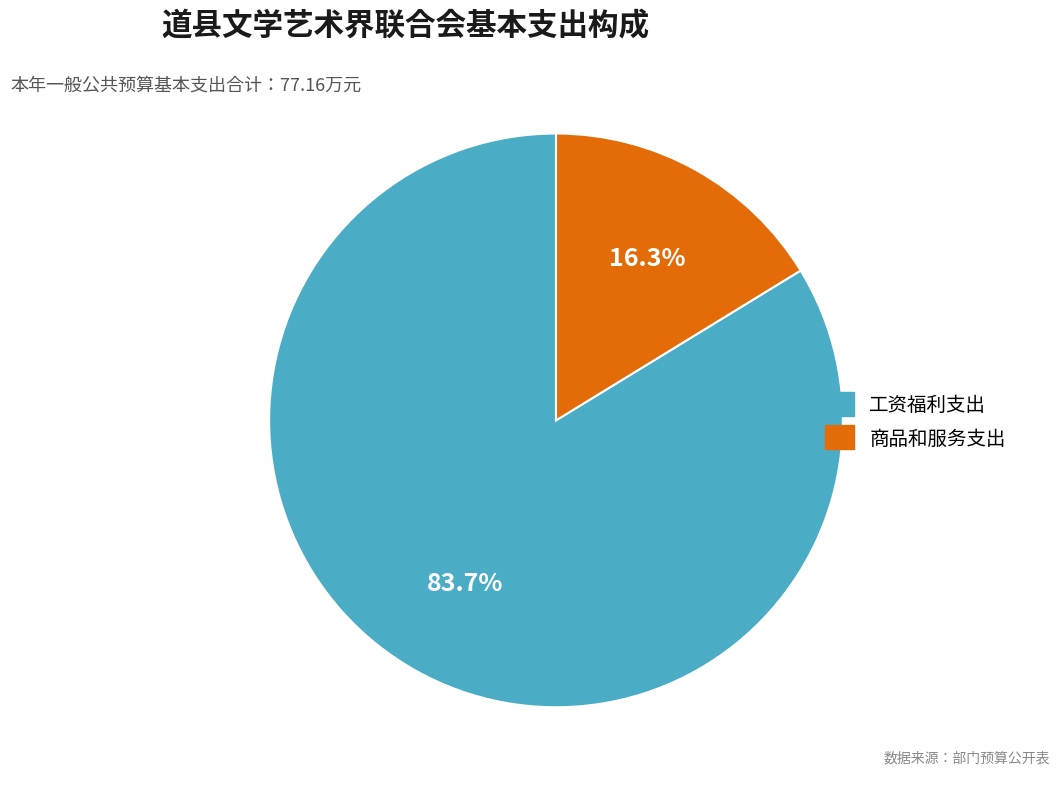

How many segments does this pie chart have?

2